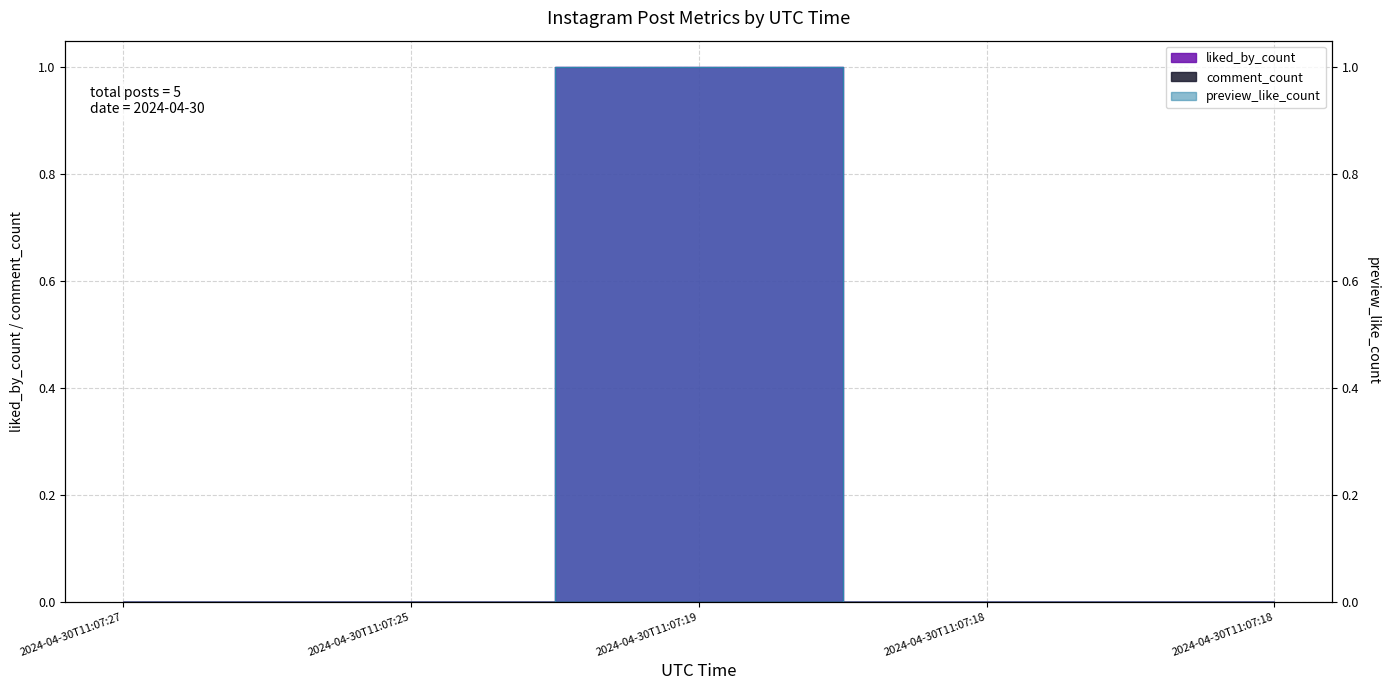

What is the sum of all preview_like_count values?

1